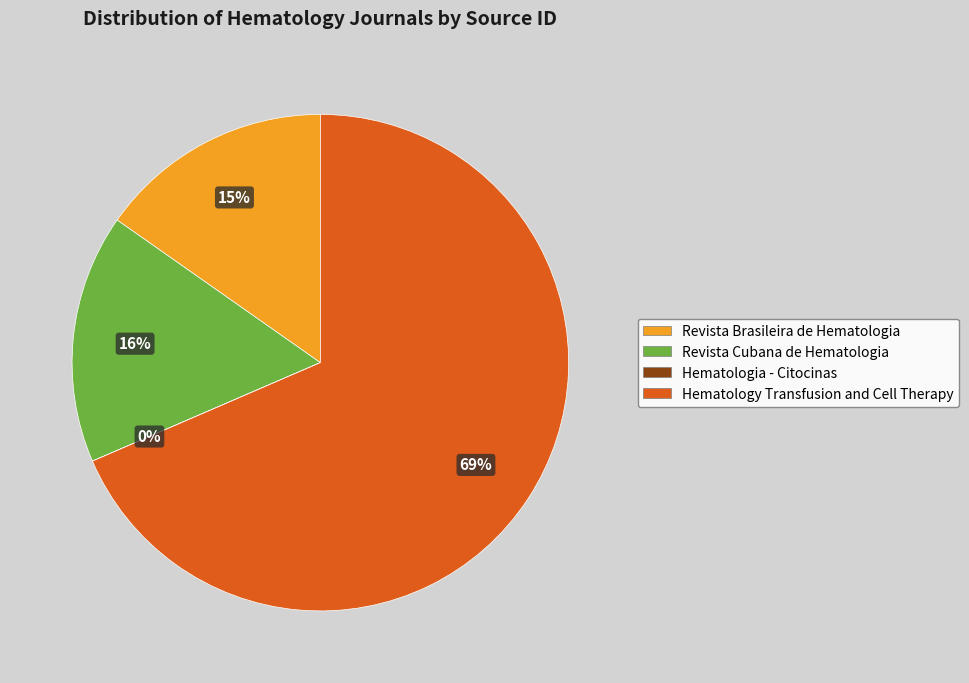

Is it true that Revista Brasileira de Hematologia is 8% of the pie?

False